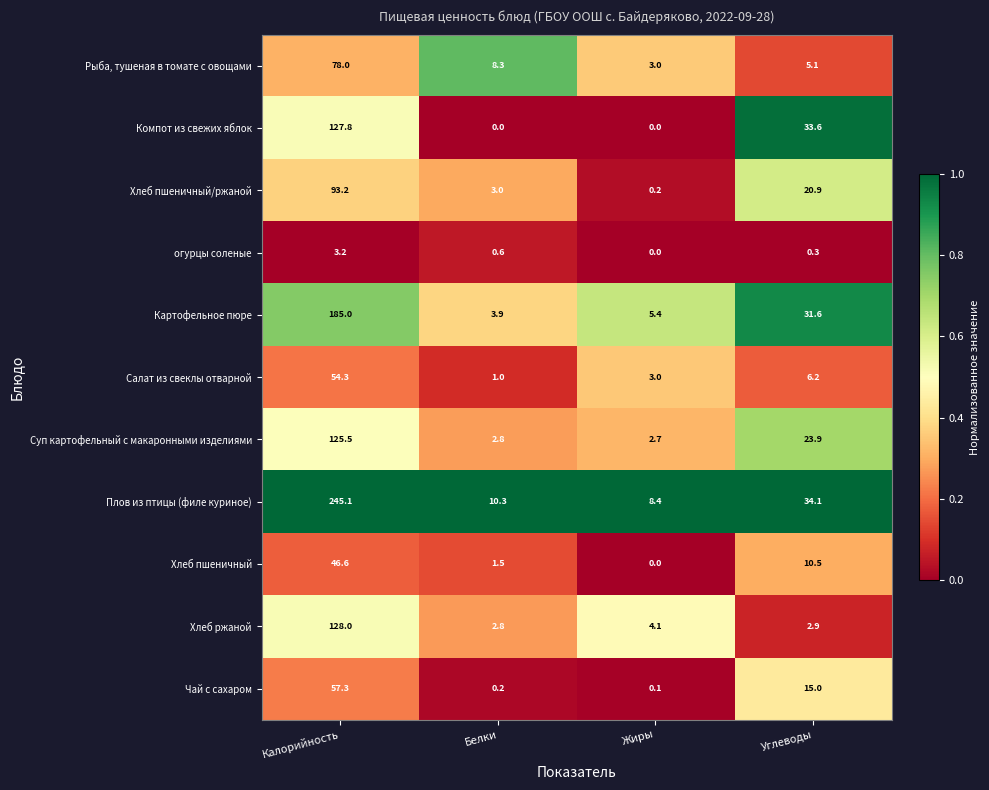

What is the sum of the Картофельное пюре values at Углеводы and Калорийность?

216.6